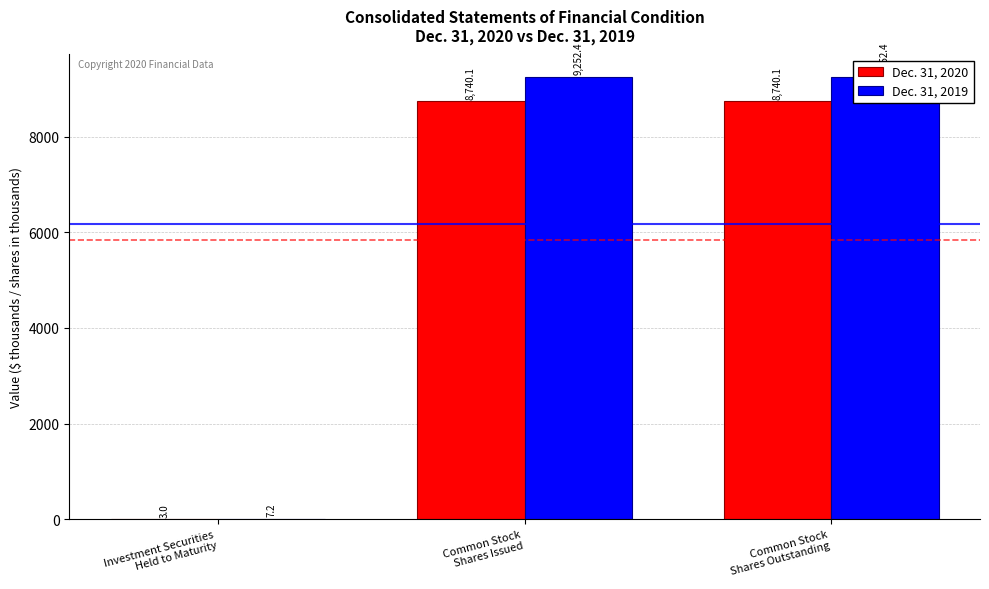

The value of Dec. 31, 2020 at Investment Securities
Held to Maturity is 3.0. True or false?

True